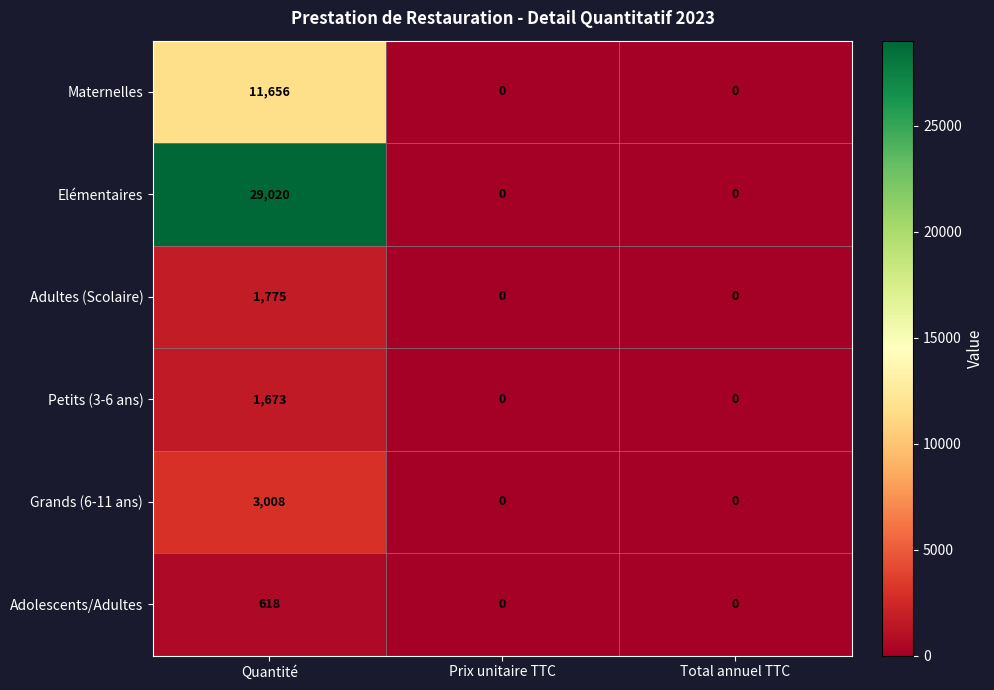

Which series has the largest total across all categories?

Elémentaires